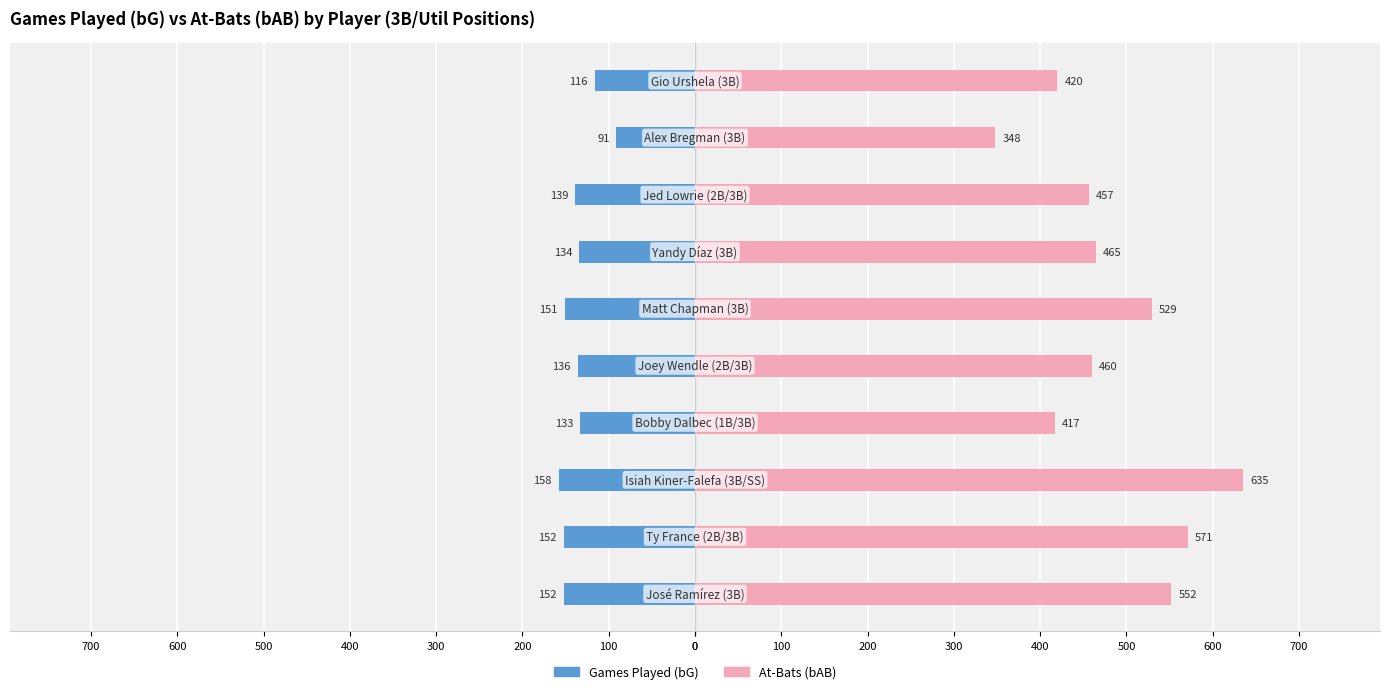

What is the maximum value shown in the chart?

635